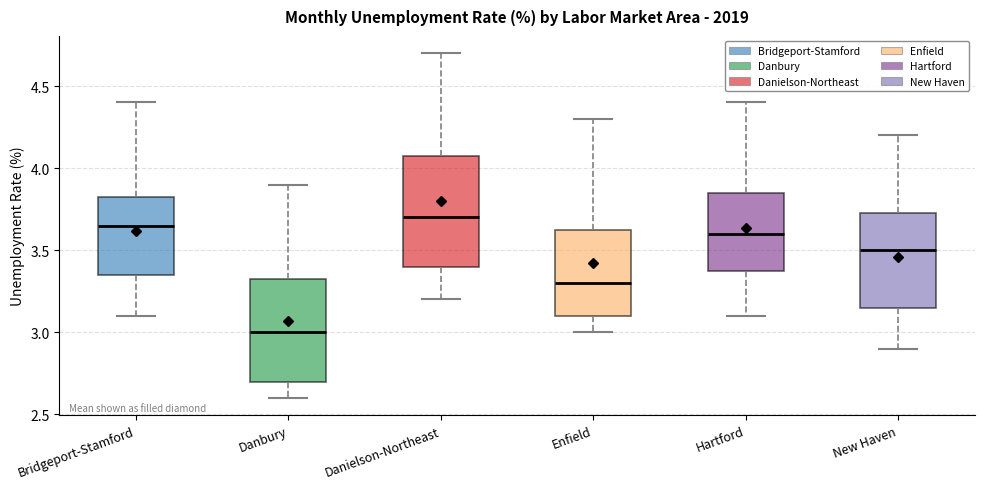

Reading left to right, transcribe this box plot: for each box, give where its median line is, the range the box spans, and where its two whiskers end, as read against the y-axis. The values are not printed on the chart, so give them approximately, as read against the axis.

Bridgeport-Stamford: median 3.65, box 3.35 to 3.85, whiskers 3.10 to 4.40
Danbury: median 3.00, box 2.70 to 3.35, whiskers 2.60 to 3.90
Danielson-Northeast: median 3.70, box 3.40 to 4.10, whiskers 3.20 to 4.70
Enfield: median 3.30, box 3.10 to 3.65, whiskers 3.00 to 4.30
Hartford: median 3.60, box 3.40 to 3.85, whiskers 3.10 to 4.40
New Haven: median 3.50, box 3.15 to 3.75, whiskers 2.90 to 4.20